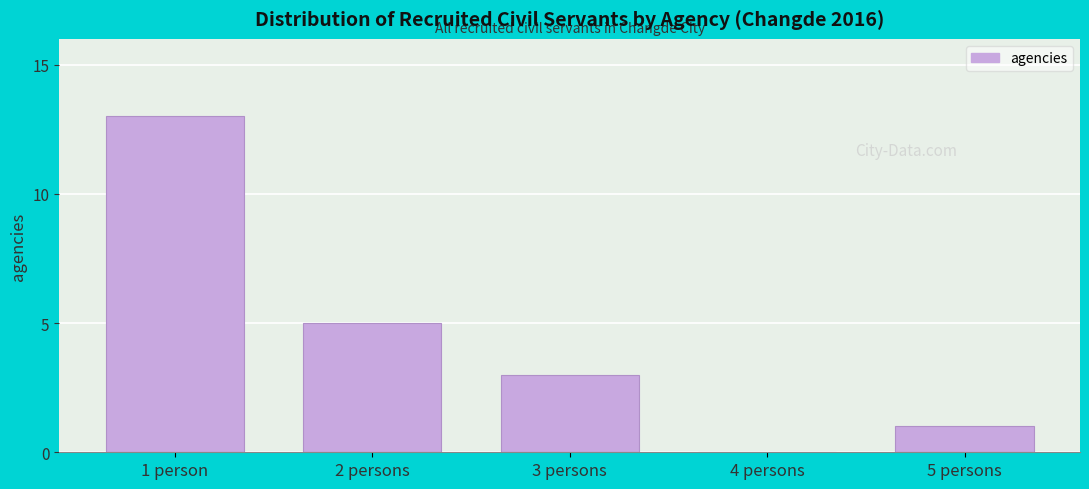

Reading left to right, what are all the values shown in this chart?

1 person=13	2 persons=5	3 persons=3	4 persons=0	5 persons=1